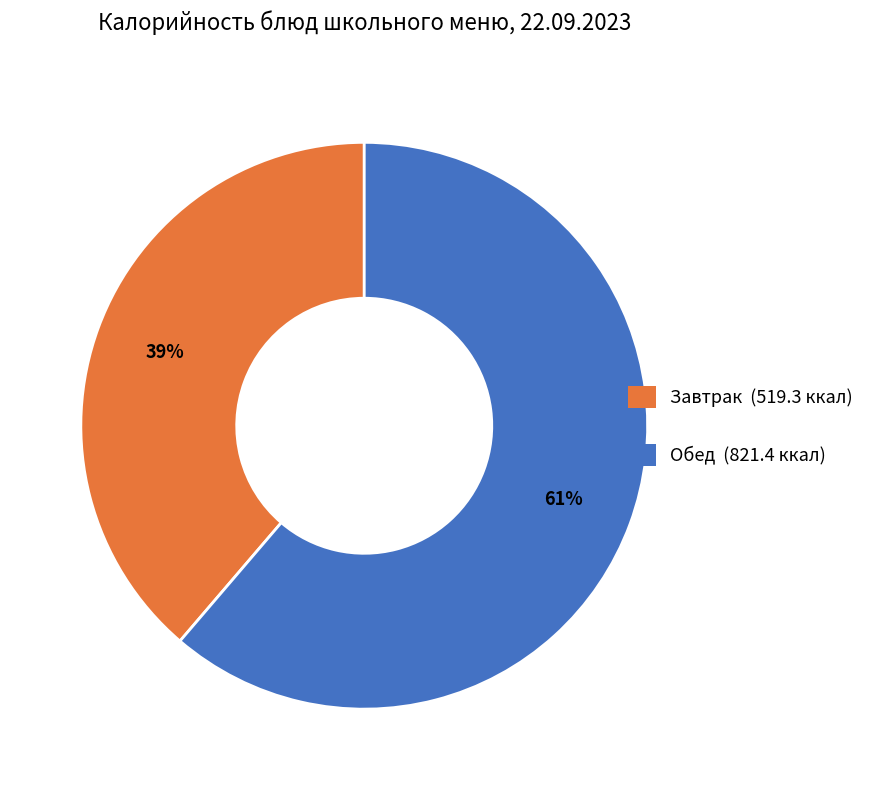

Does any single category account for the majority?

Yes